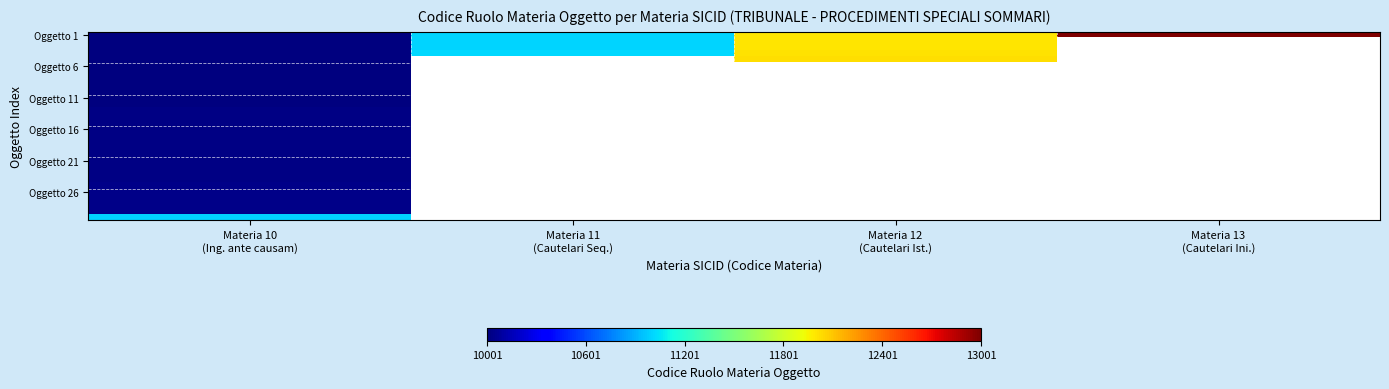

How many categories are shown in the chart?

4